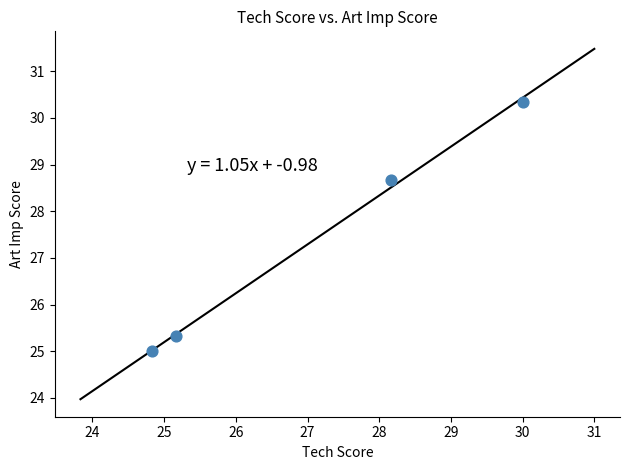

What is the average Y value?

27.3